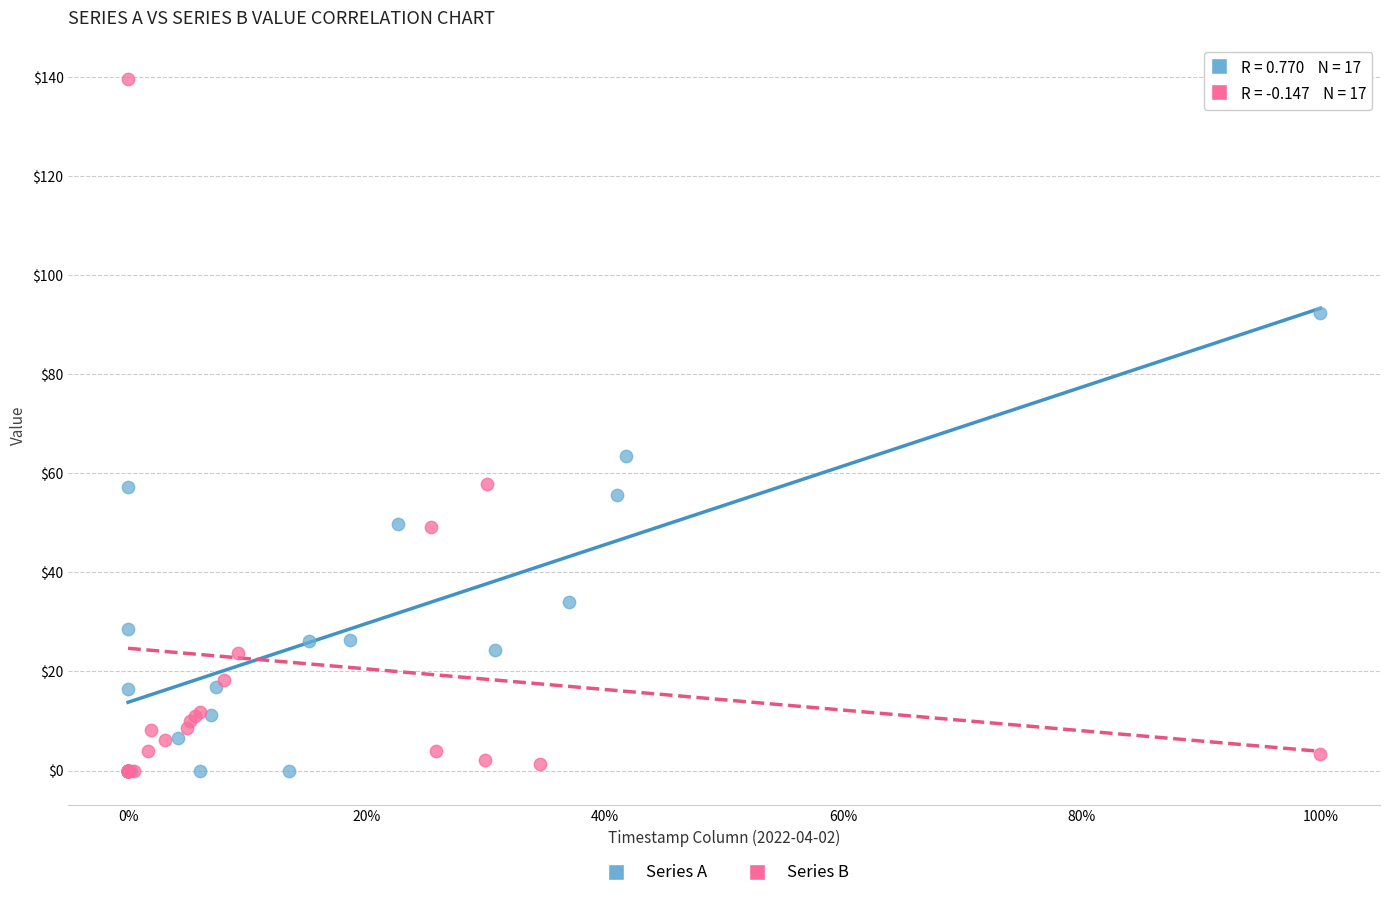

Which series reaches the maximum Y coordinate?

Series B